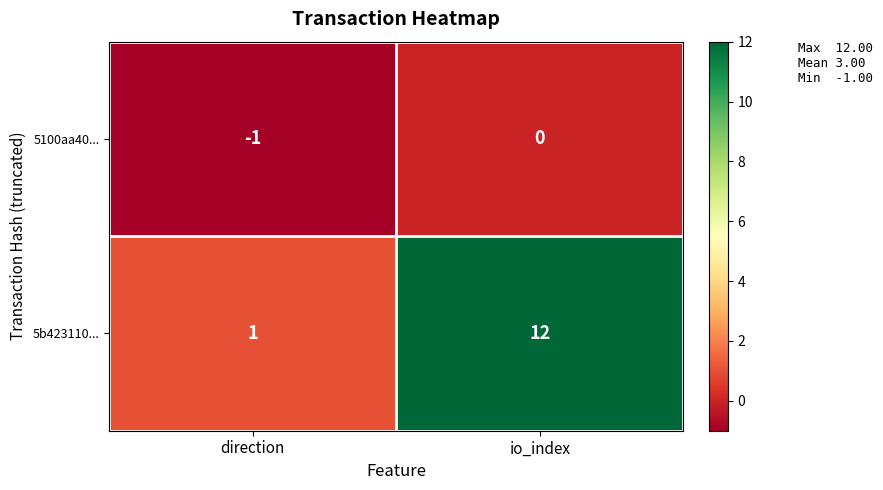

At which category is the sum across all series the highest?

io_index